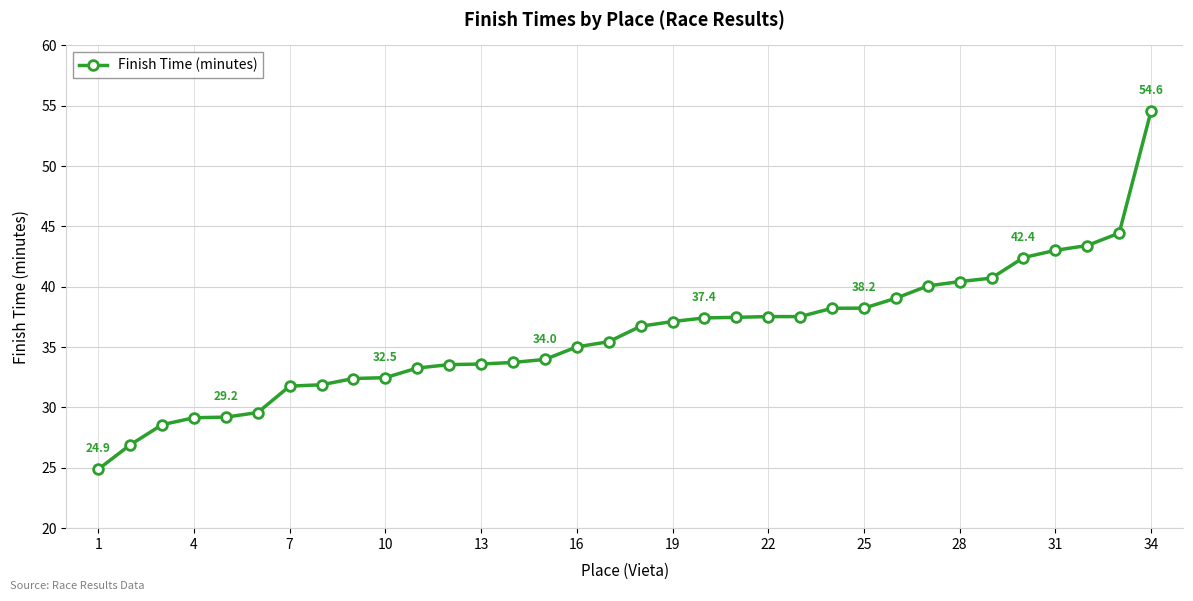

What is the minimum value shown in the chart?

24.9